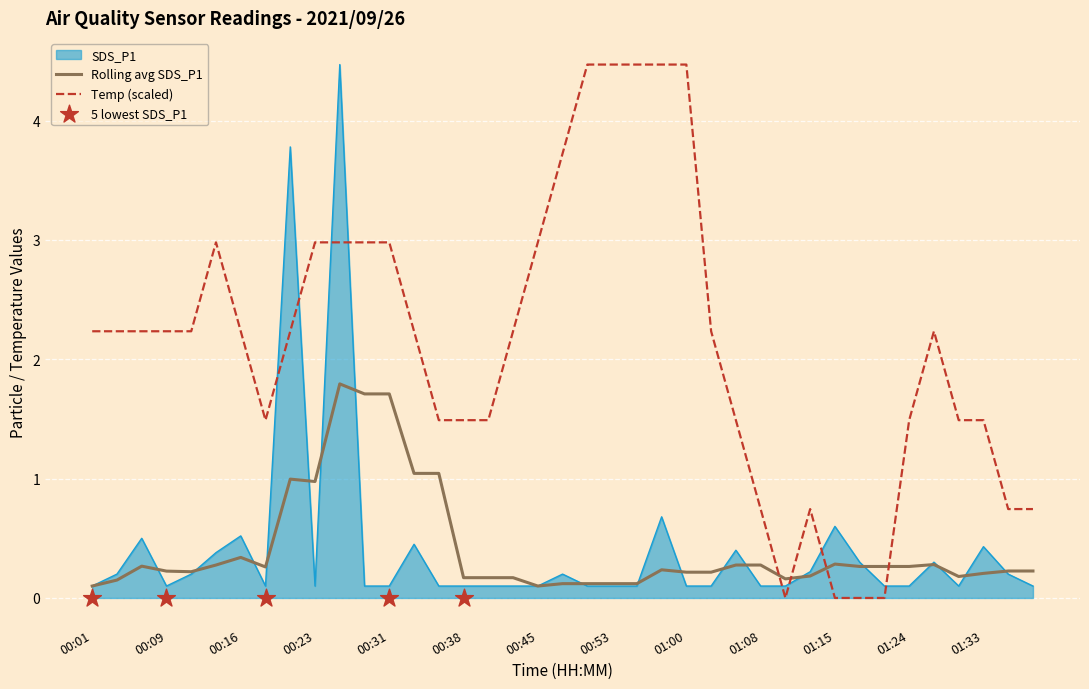

True or false: Temp (scaled) has a value of 0.0 at 01:15.

True